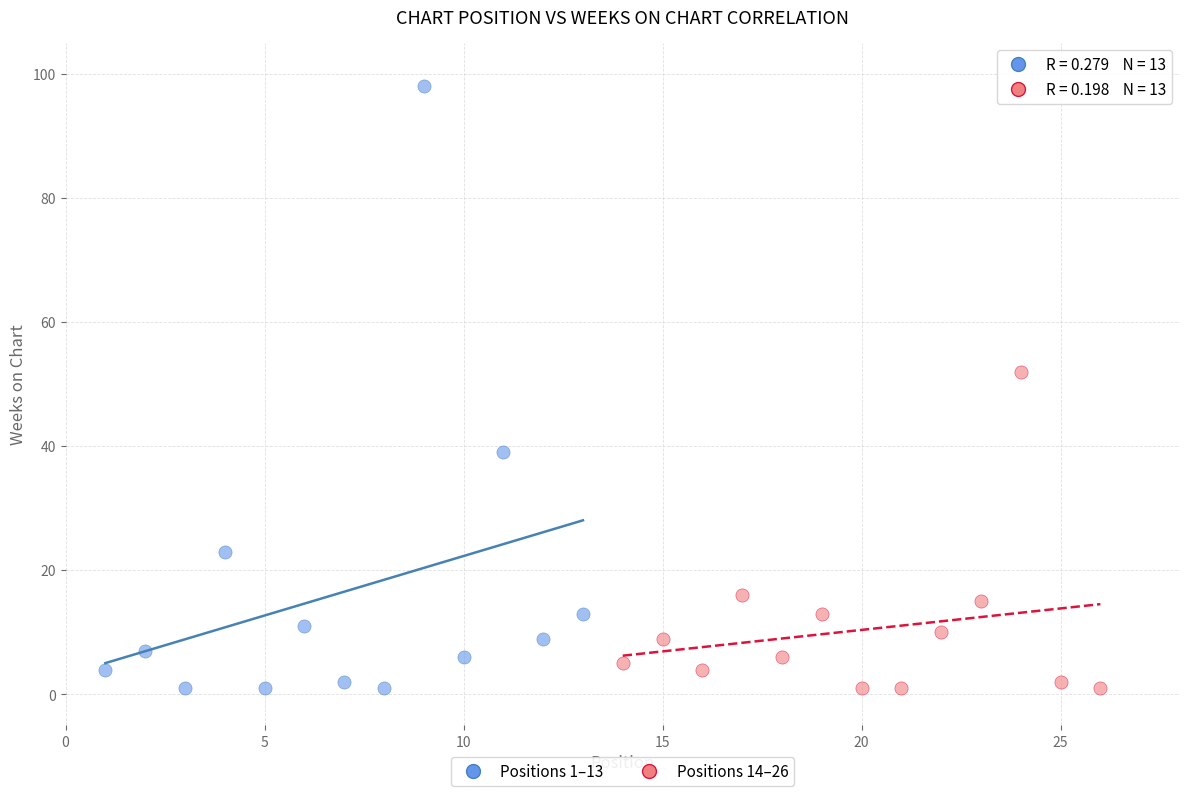

Which series has the widest spread of Y values?

Positions 1–13